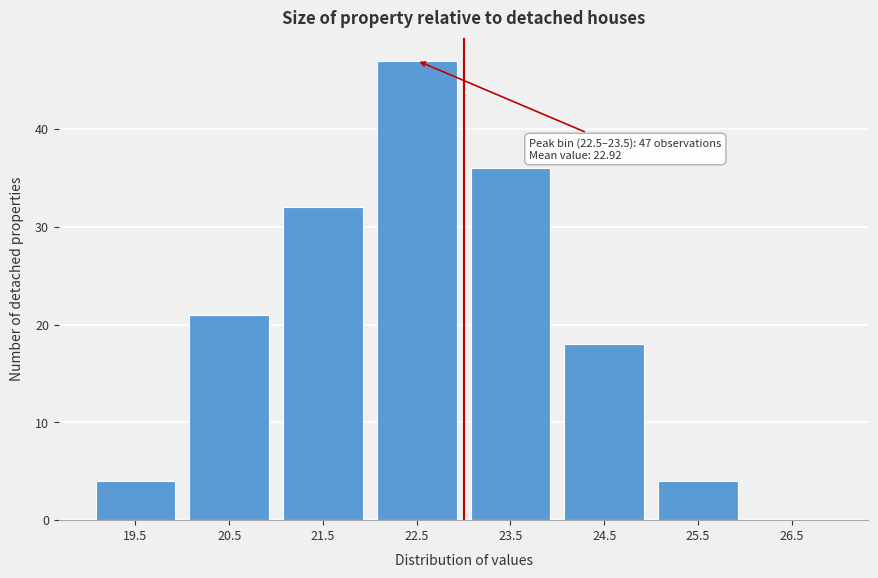

Reading left to right, list all the values displayed in this chart.

19.5=4	20.5=21	21.5=32	22.5=47	23.5=36	24.5=18	25.5=4	26.5=0